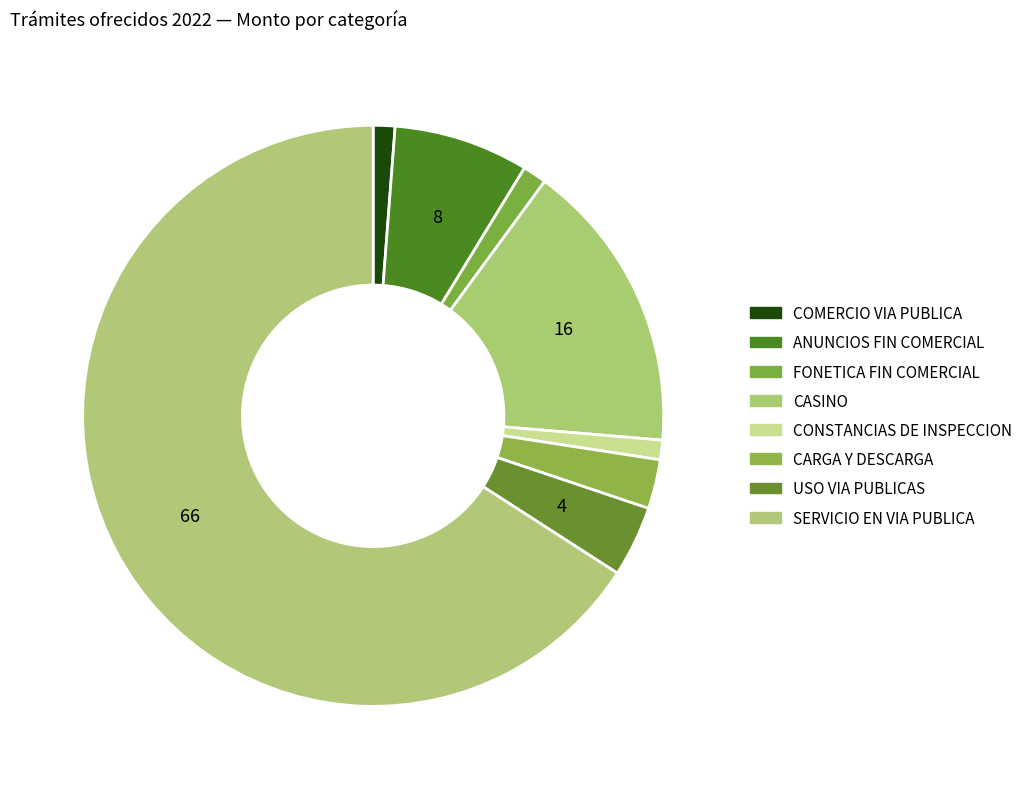

How many segments does this pie chart have?

8